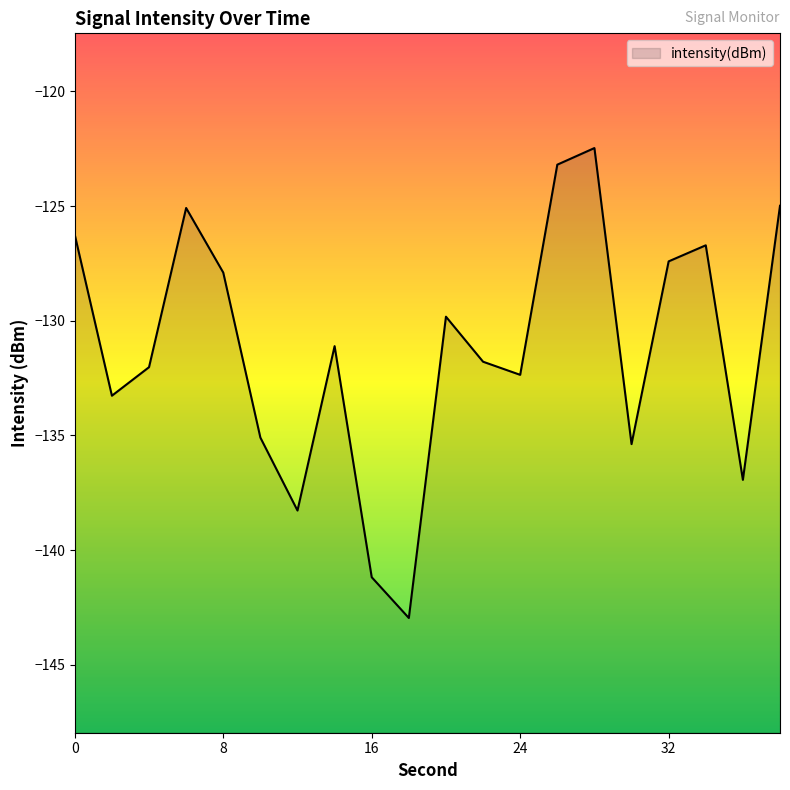

What value does the data have at 10?

-135.1